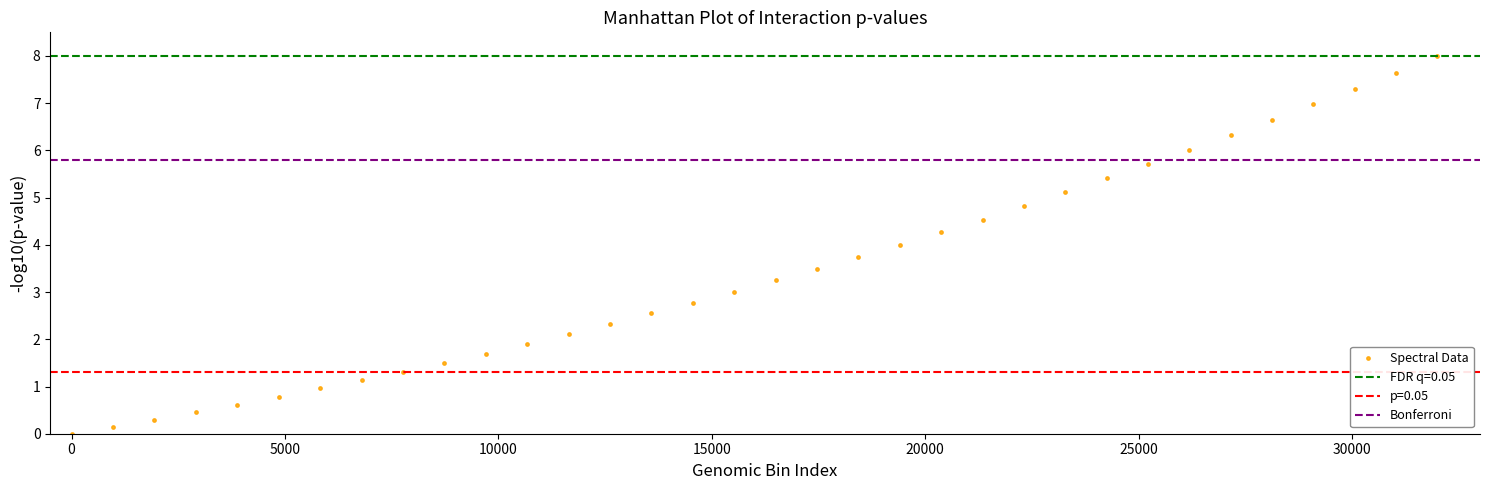

What is the range of X values (max minus min)?

32000.0